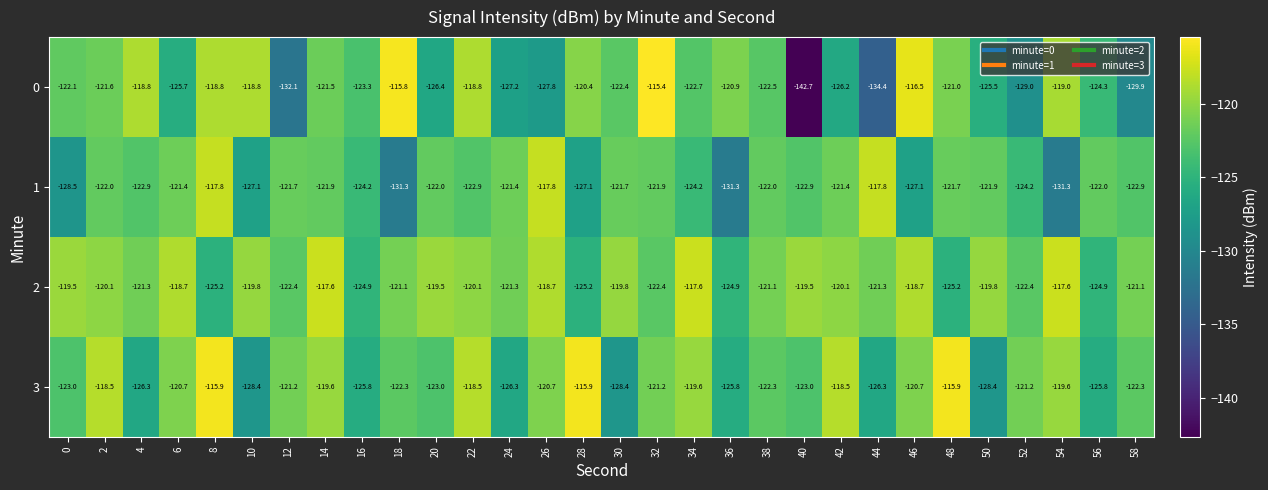

Which series has the largest range (max minus min)?

0